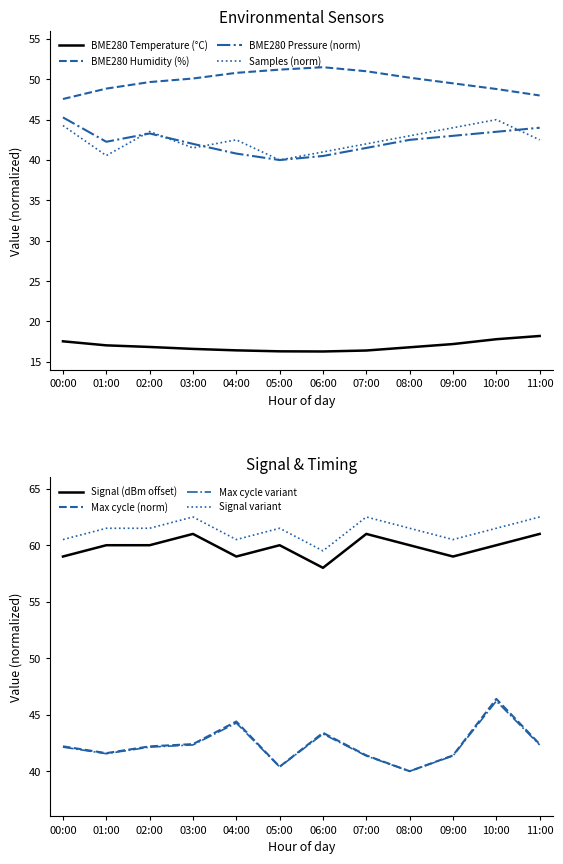

At which label does Signal reach its peak?

03:00